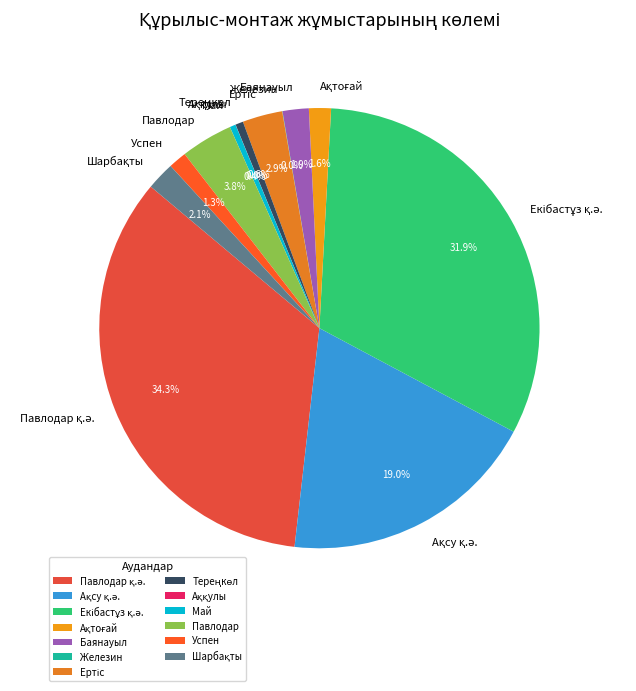

Does any single category account for the majority?

No